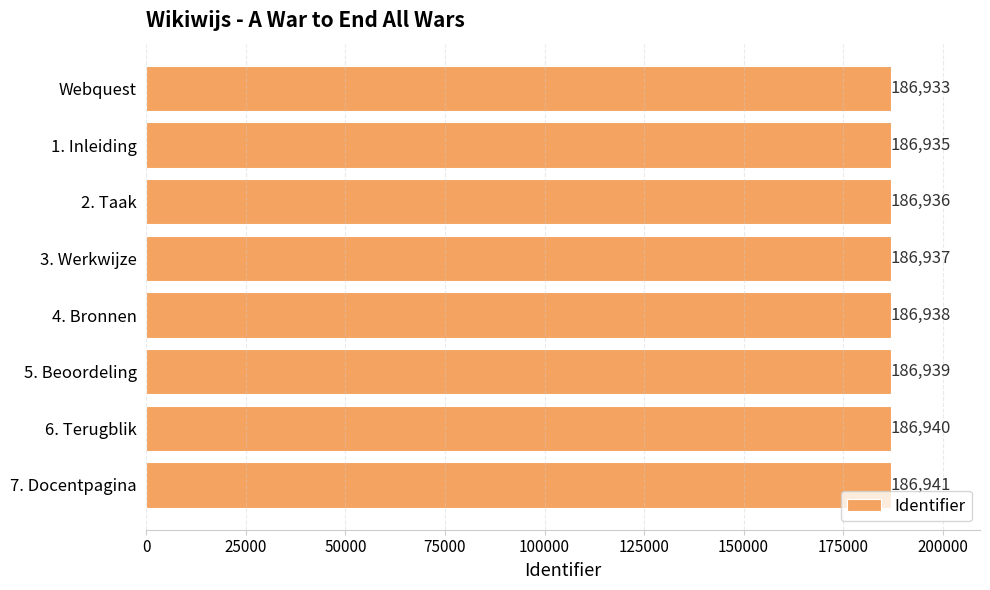

What is the difference between the second highest and second lowest values?

5